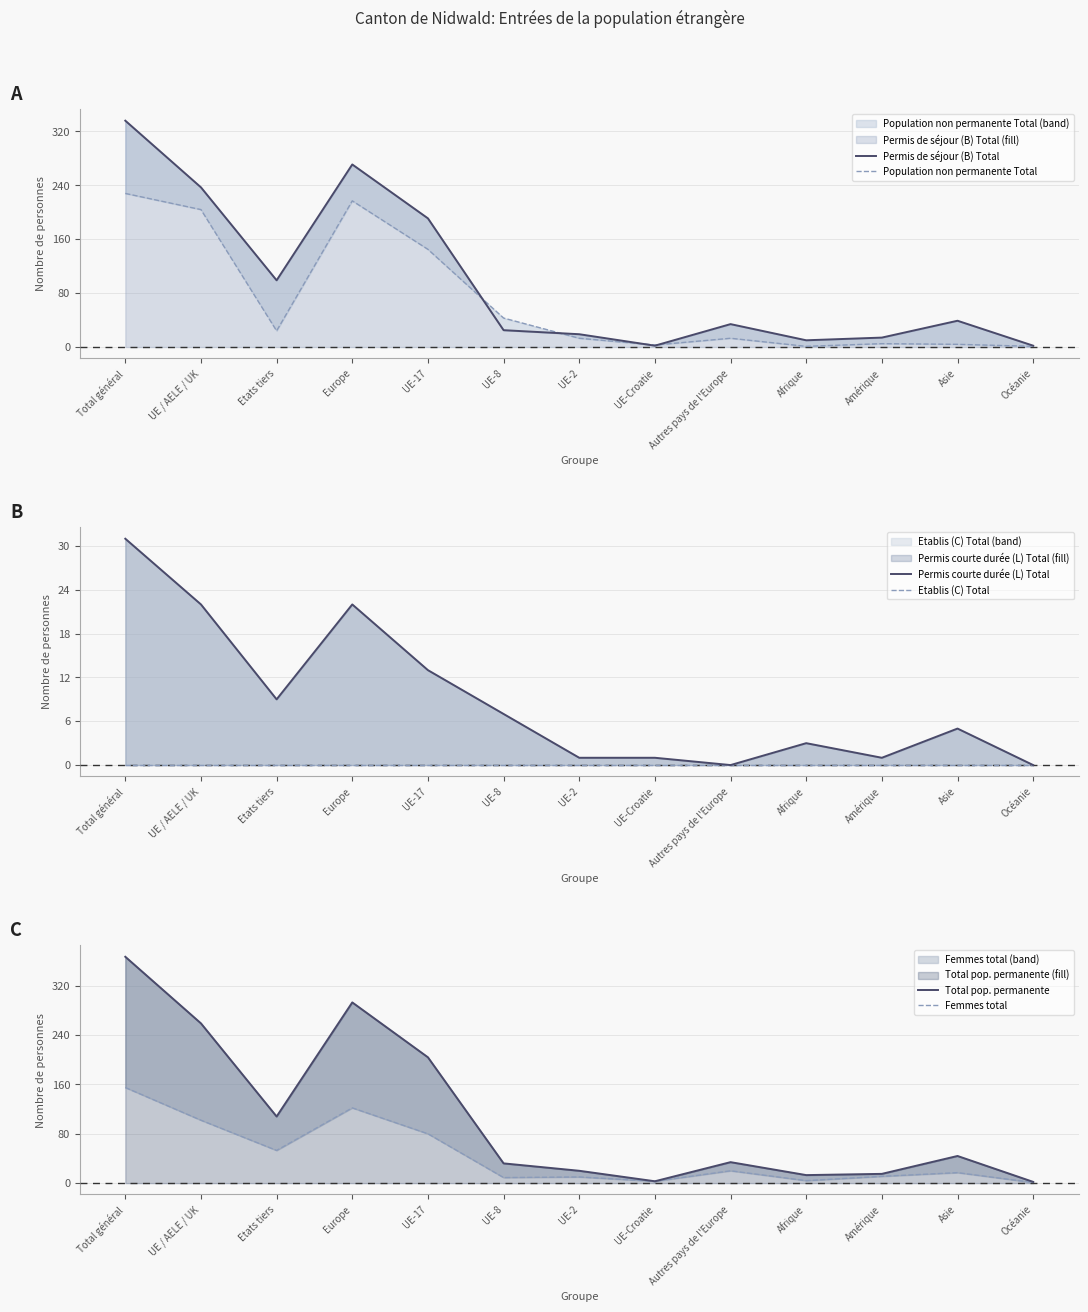

True or false: Etablis (C) Total and Population non permanente Total intersect in this chart.

False